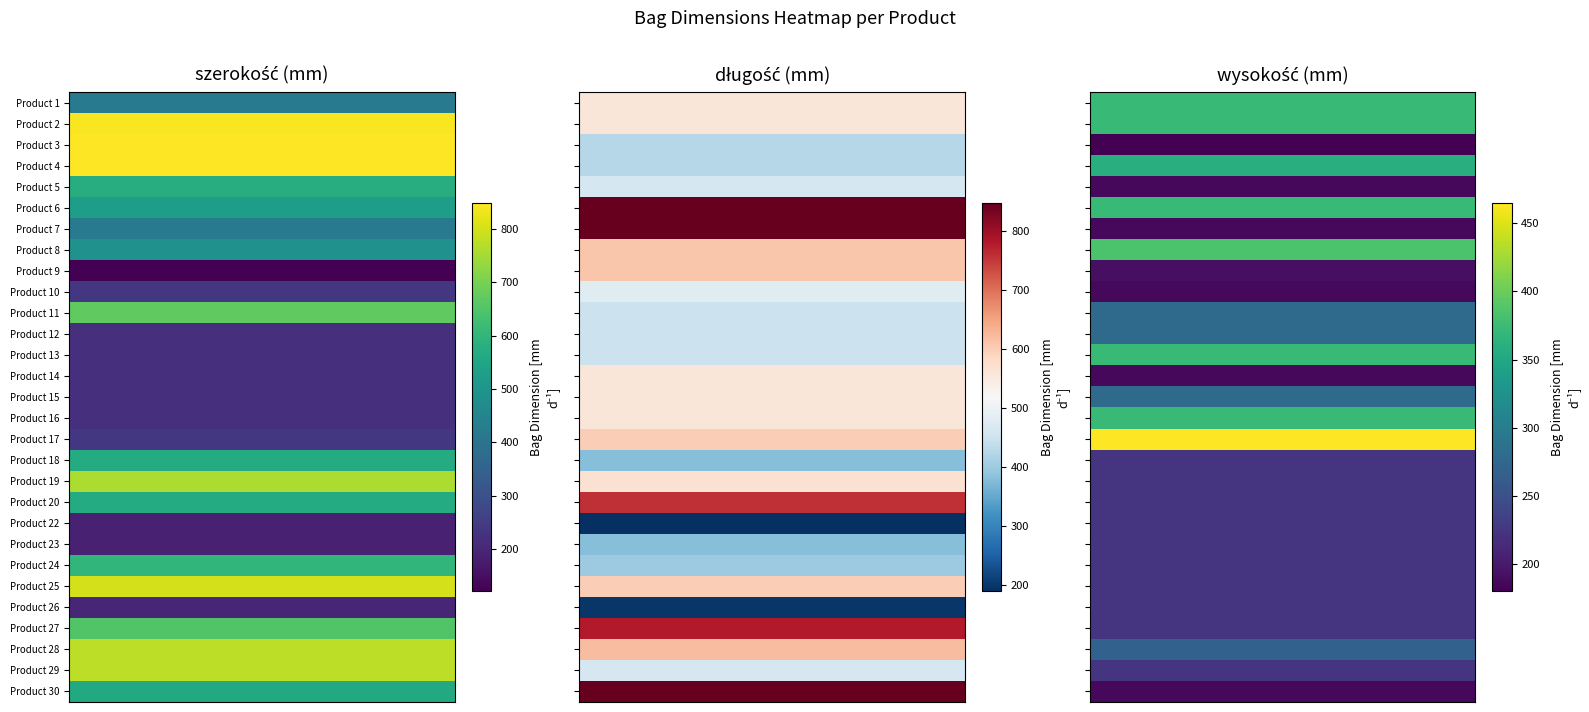

The value of Product 29 at 2 is 118. True or false?

False